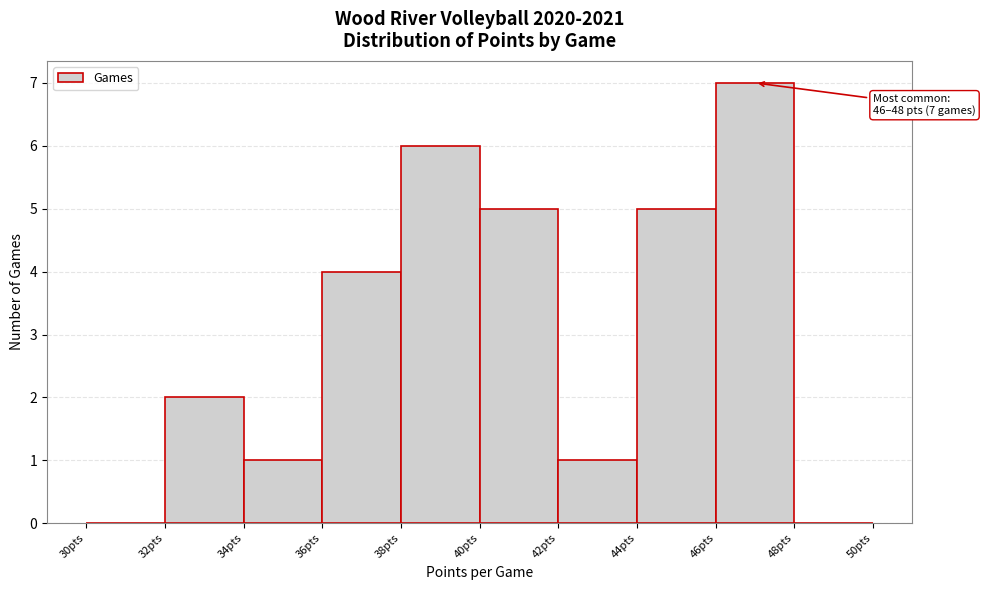

Which range on the x-axis has the tallest bar?

46 to 48